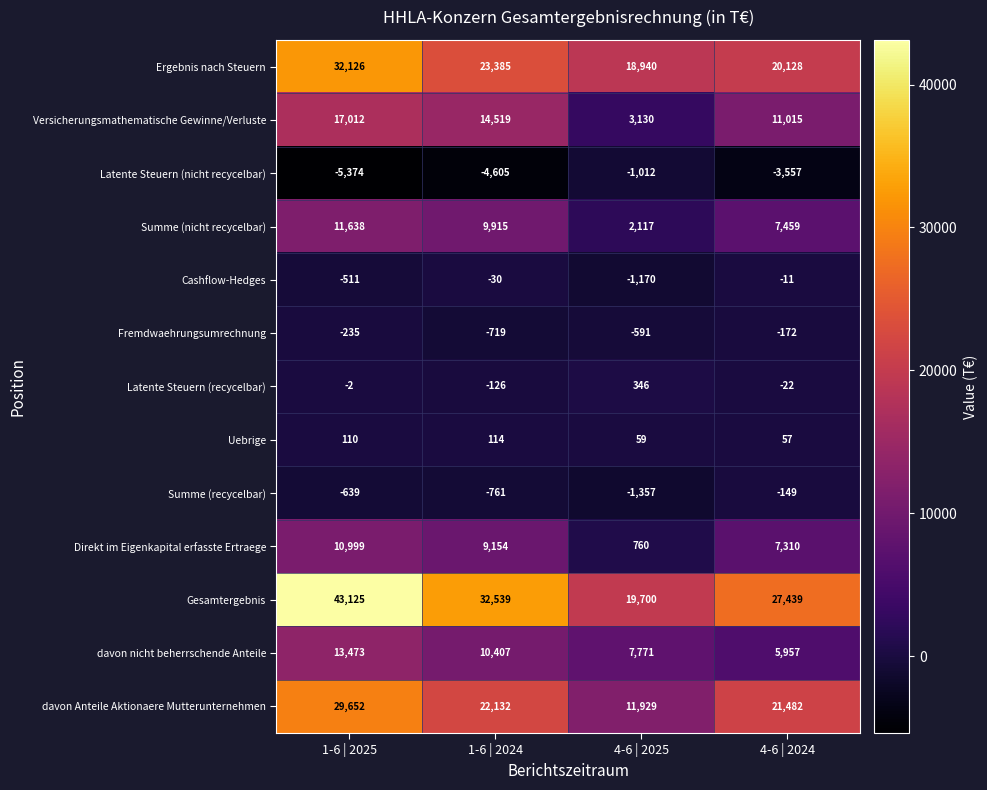

List the series in order of their peak value, highest first.

Gesamtergebnis, Ergebnis nach Steuern, davon Anteile Aktionaere Mutterunternehmen, Versicherungsmathematische Gewinne/Verluste, davon nicht beherrschende Anteile, Summe (nicht recycelbar), Direkt im Eigenkapital erfasste Ertraege, Latente Steuern (recycelbar), Uebrige, Cashflow-Hedges, Summe (recycelbar), Fremdwaehrungsumrechnung, Latente Steuern (nicht recycelbar)